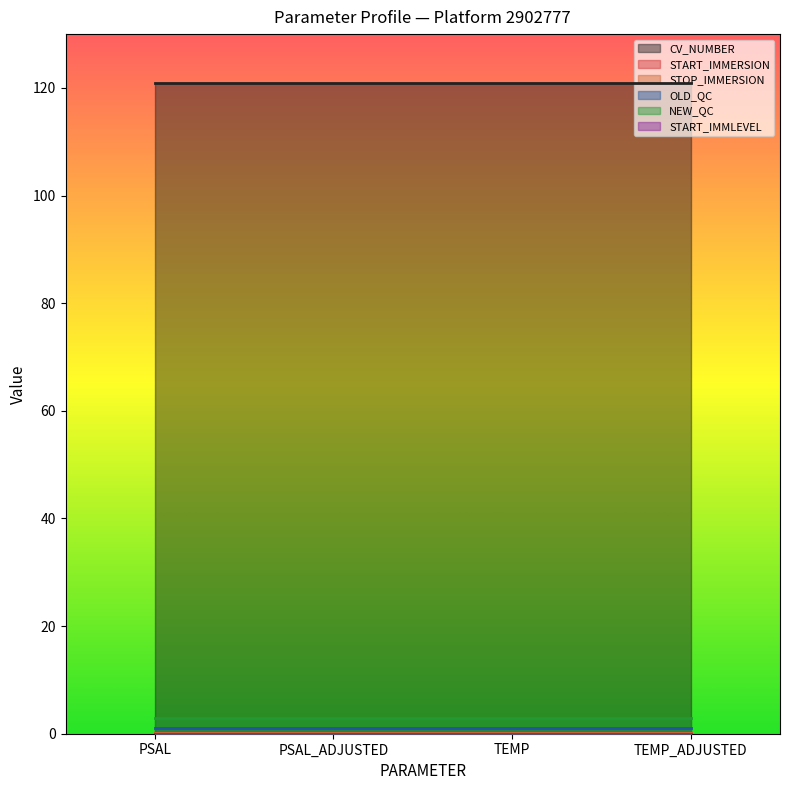

At which label is START_IMMLEVEL closest to 0?

PSAL